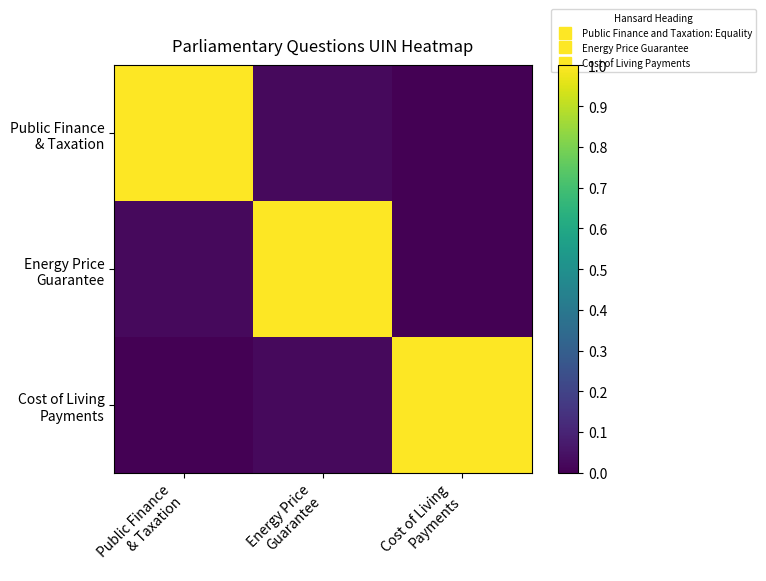

What is the spread (max minus min) of values at Public Finance
& Taxation?

1.0